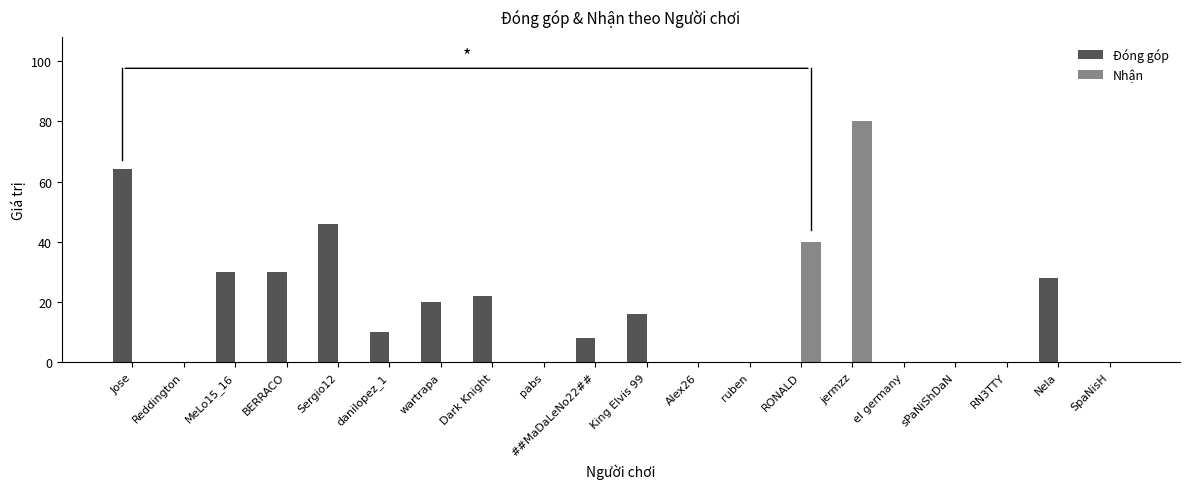

Reading left to right, transcribe all the data shown in this chart.

Đóng góp: Jose=64	Reddington=0	MeLo15_16=30	BERRACO=30	Sergio12=46	danilopez_1=10	wartrapa=20	Dark Knight=22	pabs=0	##MaDaLeNo22##=8	King Elvis 99=16	Alex26=0	ruben=0	RONALD=0	jermzz=0	el germany=0	sPaNiShDaN=0	RN3TTY=0	Nela=28	SpaNisH=0
Nhận: Jose=0	Reddington=0	MeLo15_16=0	BERRACO=0	Sergio12=0	danilopez_1=0	wartrapa=0	Dark Knight=0	pabs=0	##MaDaLeNo22##=0	King Elvis 99=0	Alex26=0	ruben=0	RONALD=40	jermzz=80	el germany=0	sPaNiShDaN=0	RN3TTY=0	Nela=0	SpaNisH=0